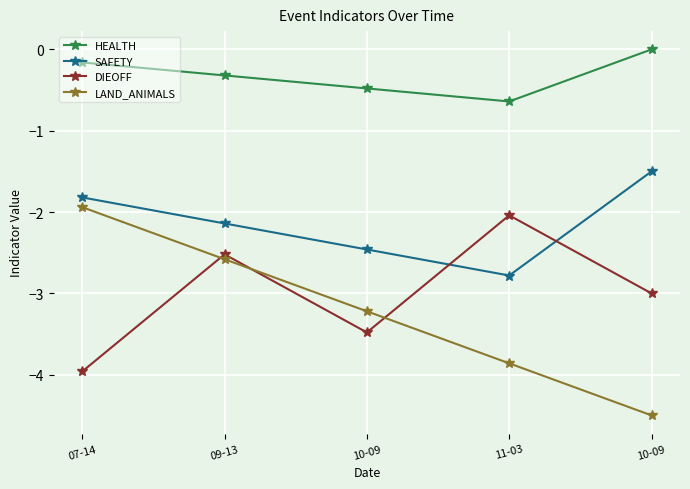

How many data points in HEALTH are less than 0?

4